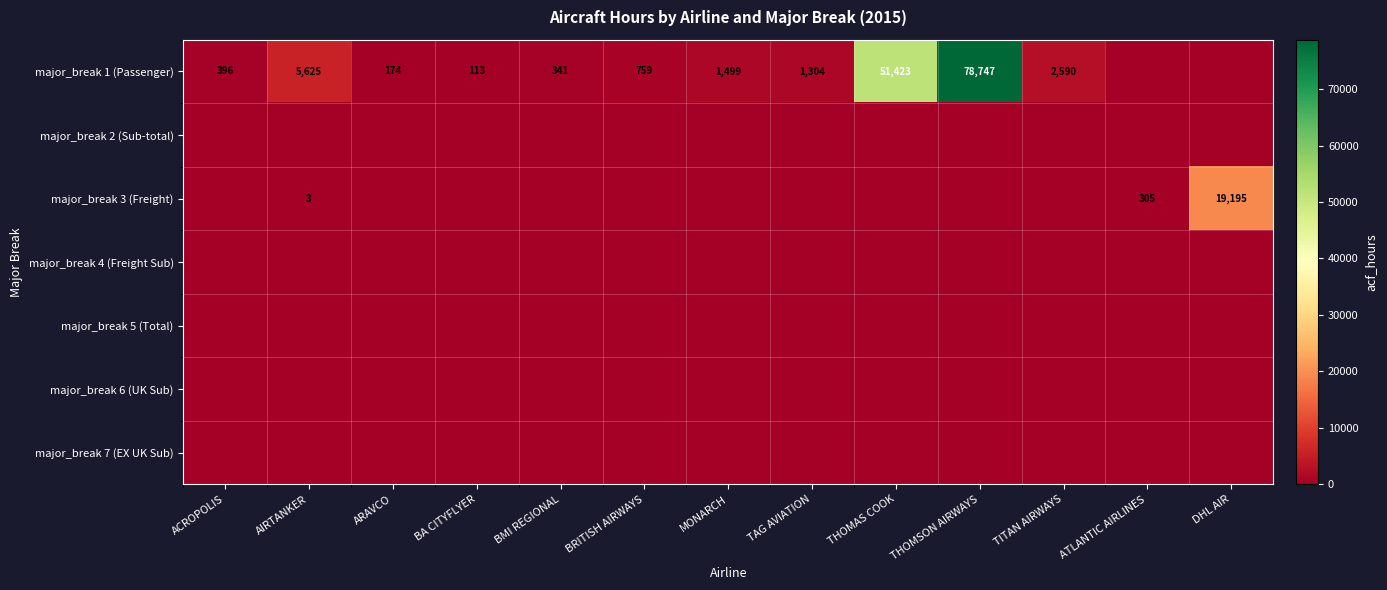

The value of major_break 1 (Passenger) at ACROPOLIS is 526. True or false?

False